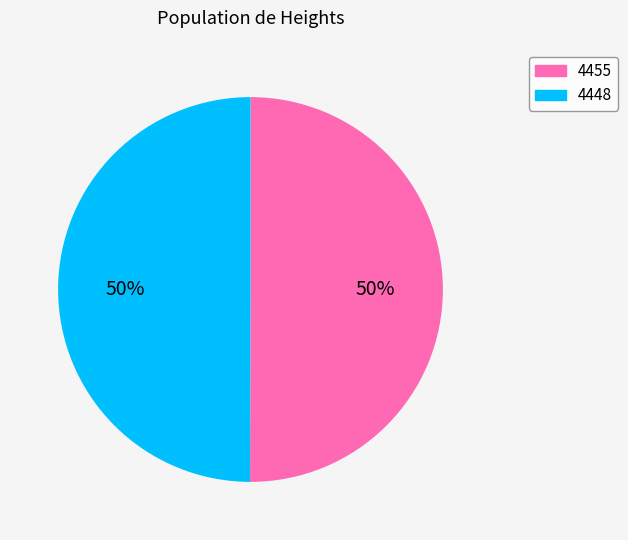

Approximately how many times larger is the value at 4455 compared to 4448?

1.0